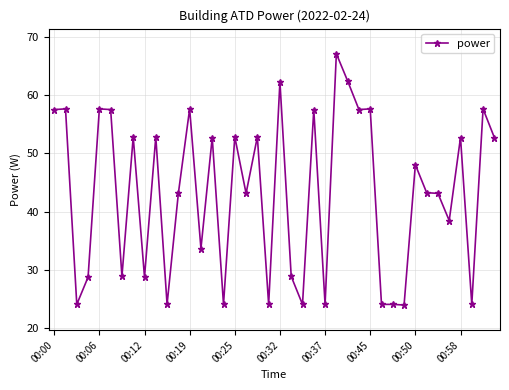

What is the value of the 3rd point from the left?

24.0